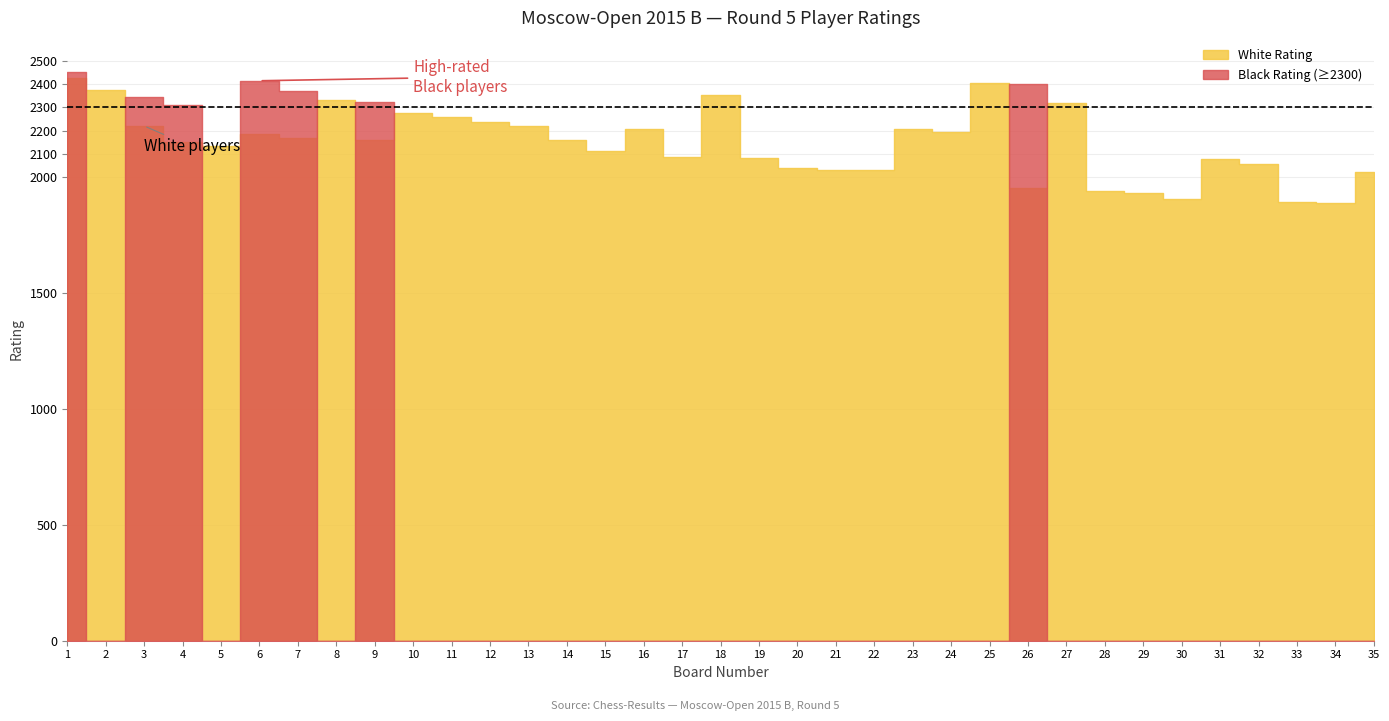

Where is the first local minimum for White Rating?

5